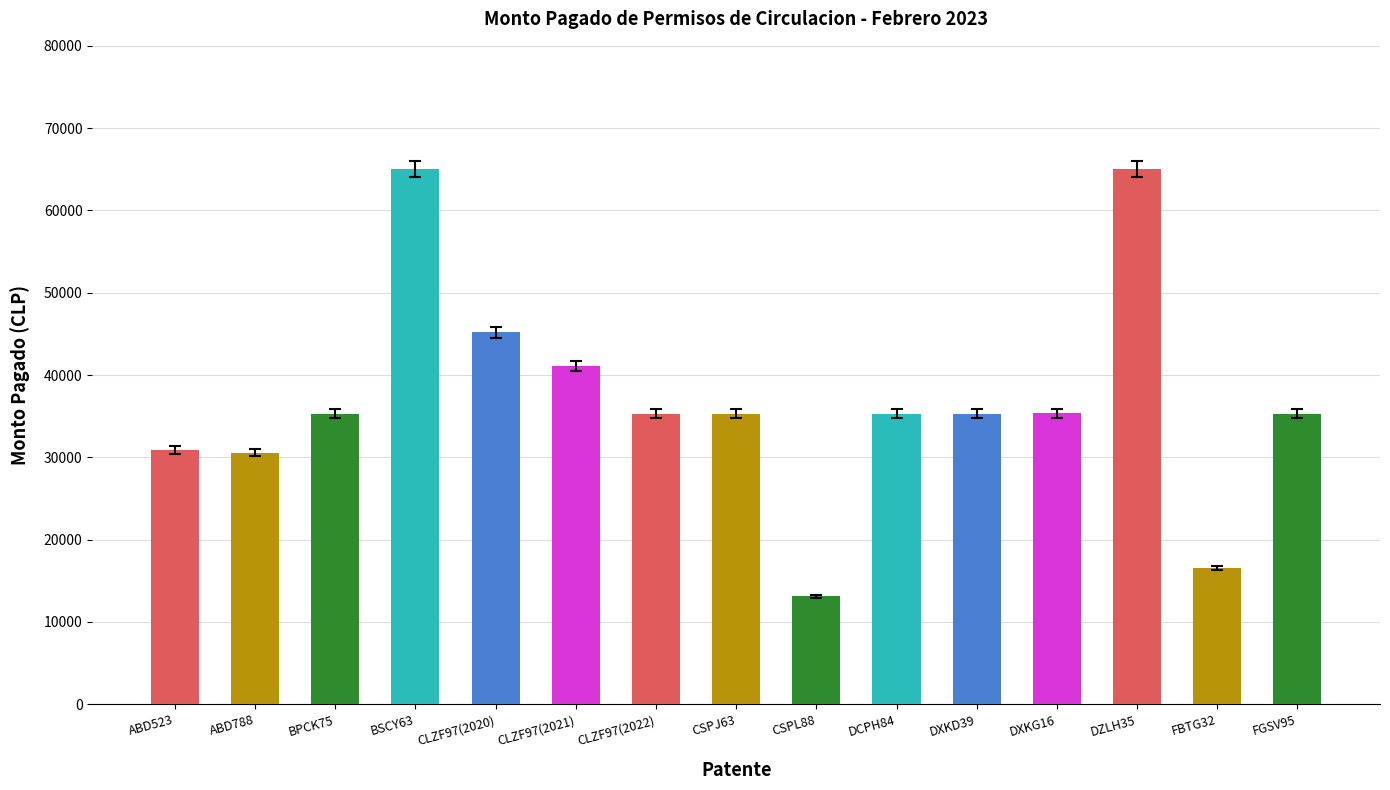

Where is the data nearest to the value 39079?

CLZF97(2021)